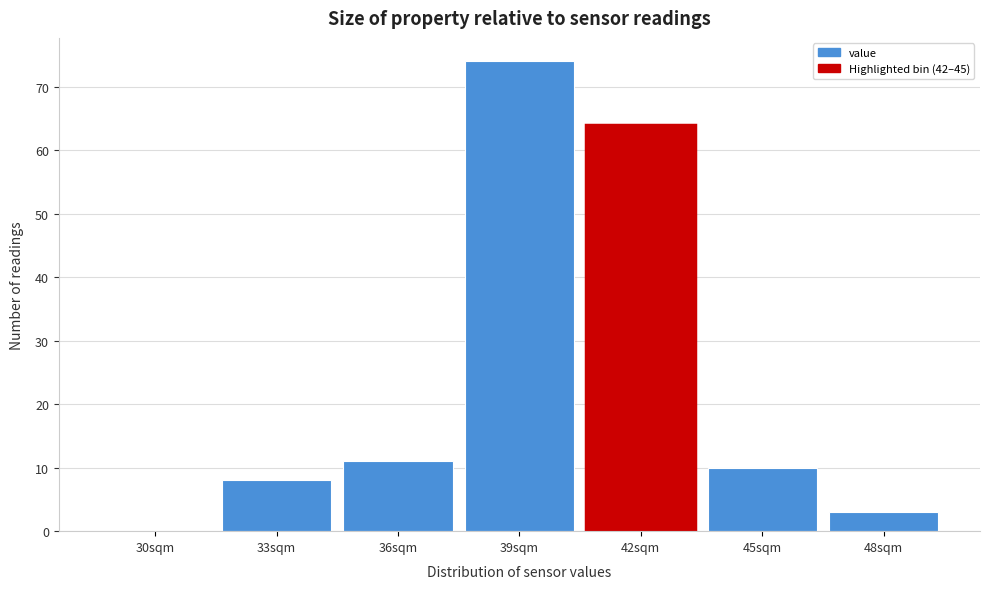

Reading left to right, what are all the values shown in this chart?

30sqm=0	33sqm=8	36sqm=11	39sqm=74	42sqm=64	45sqm=10	48sqm=3